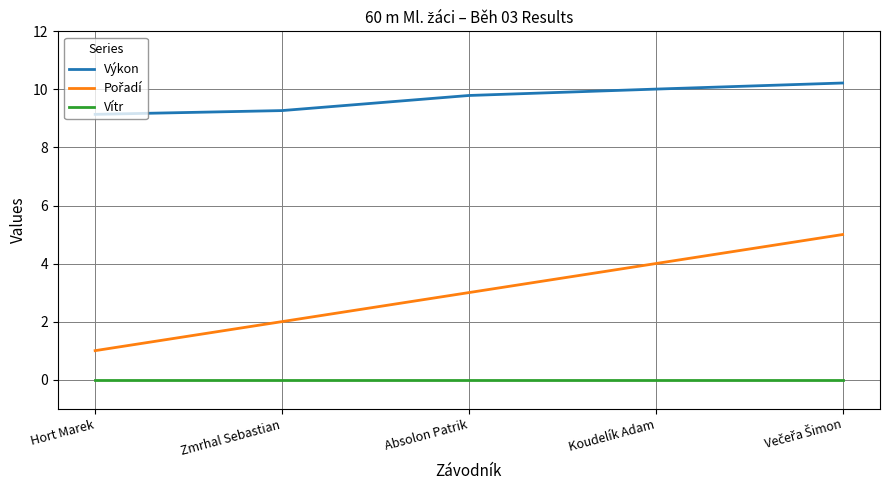

The Výkon series shows 9.1 at Hort Marek. True or false?

True